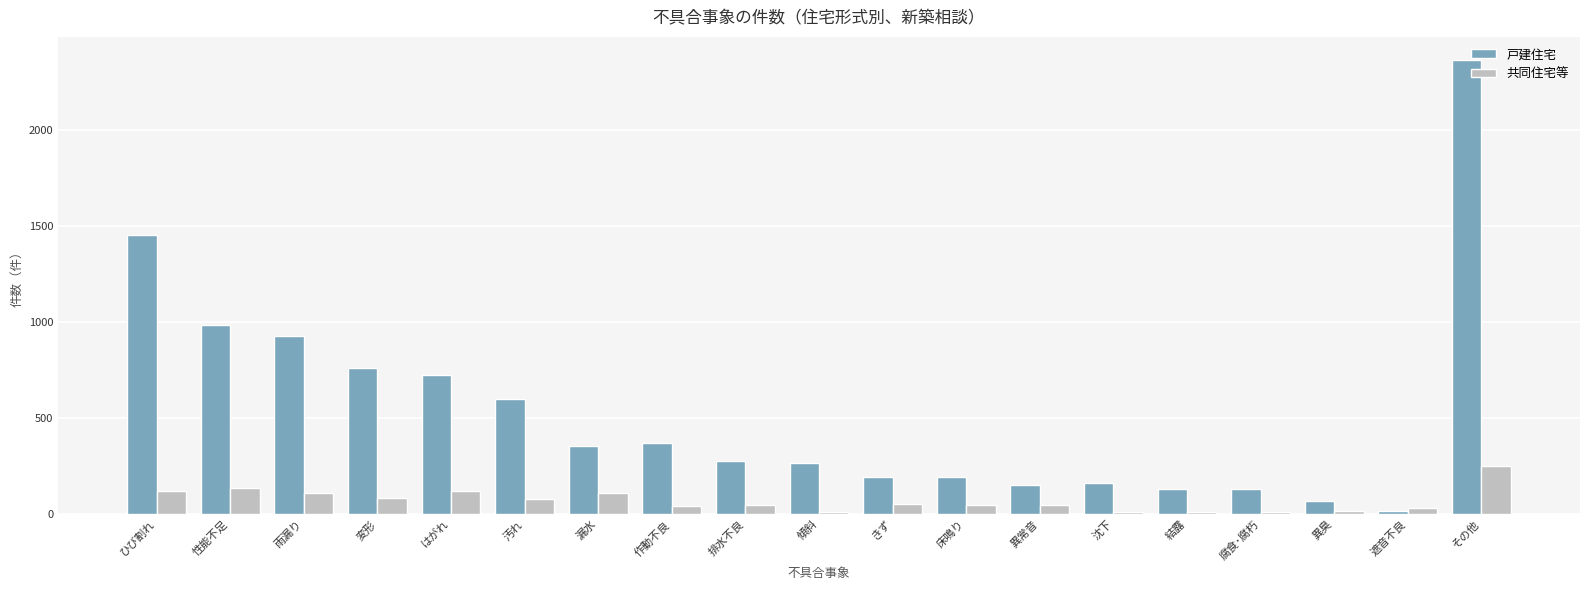

Rank the series by their maximum value, from highest to lowest.

戸建住宅, 共同住宅等